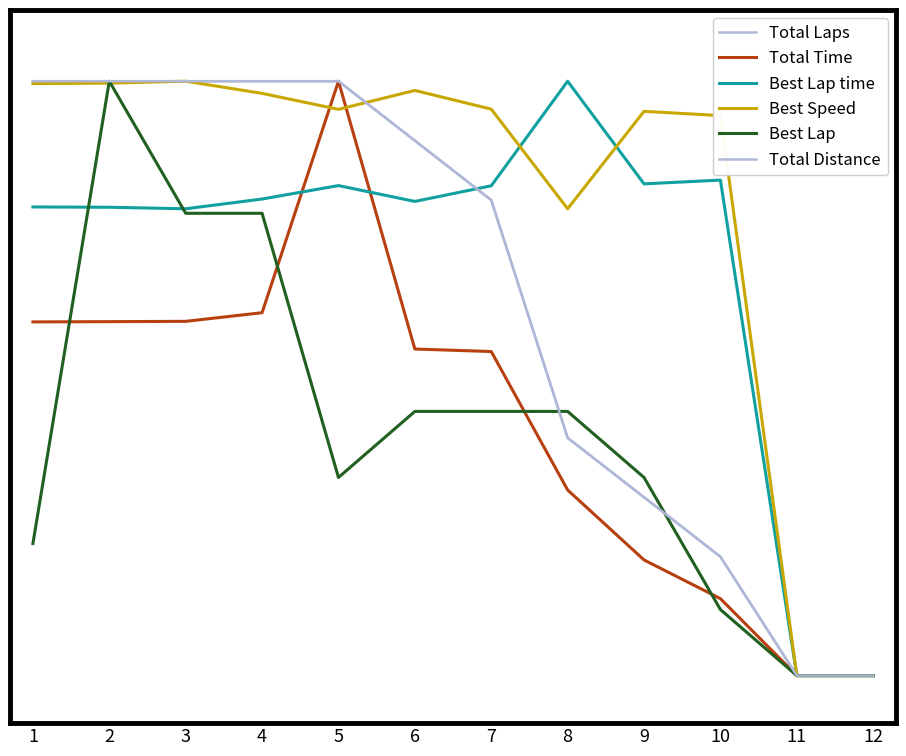

Does the chart display data point markers on the line(s)?

No